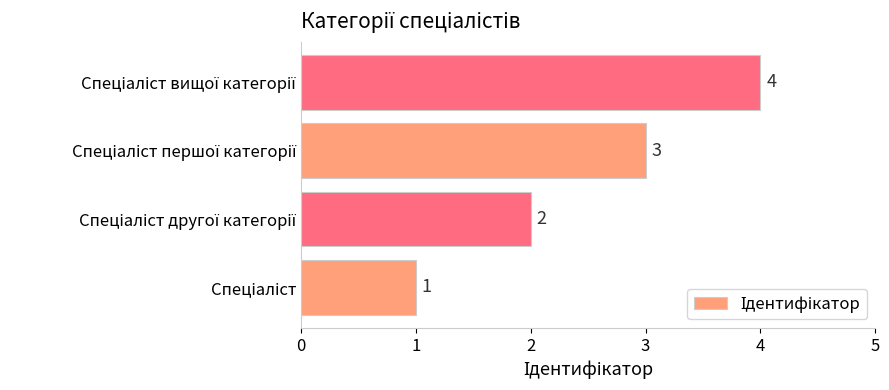

How many values are between 2 and 4?

3